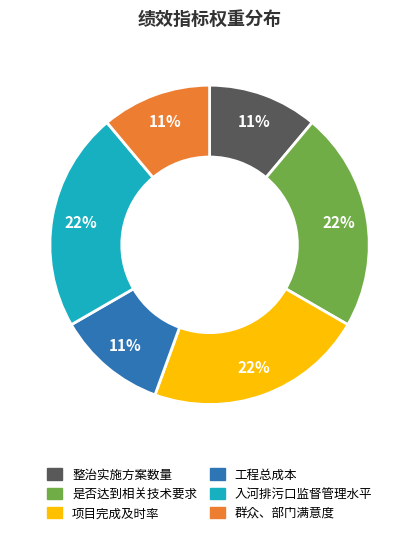

What is the ratio of the value at 入河排污口监督管理水平 to the value at 工程总成本?

2.0